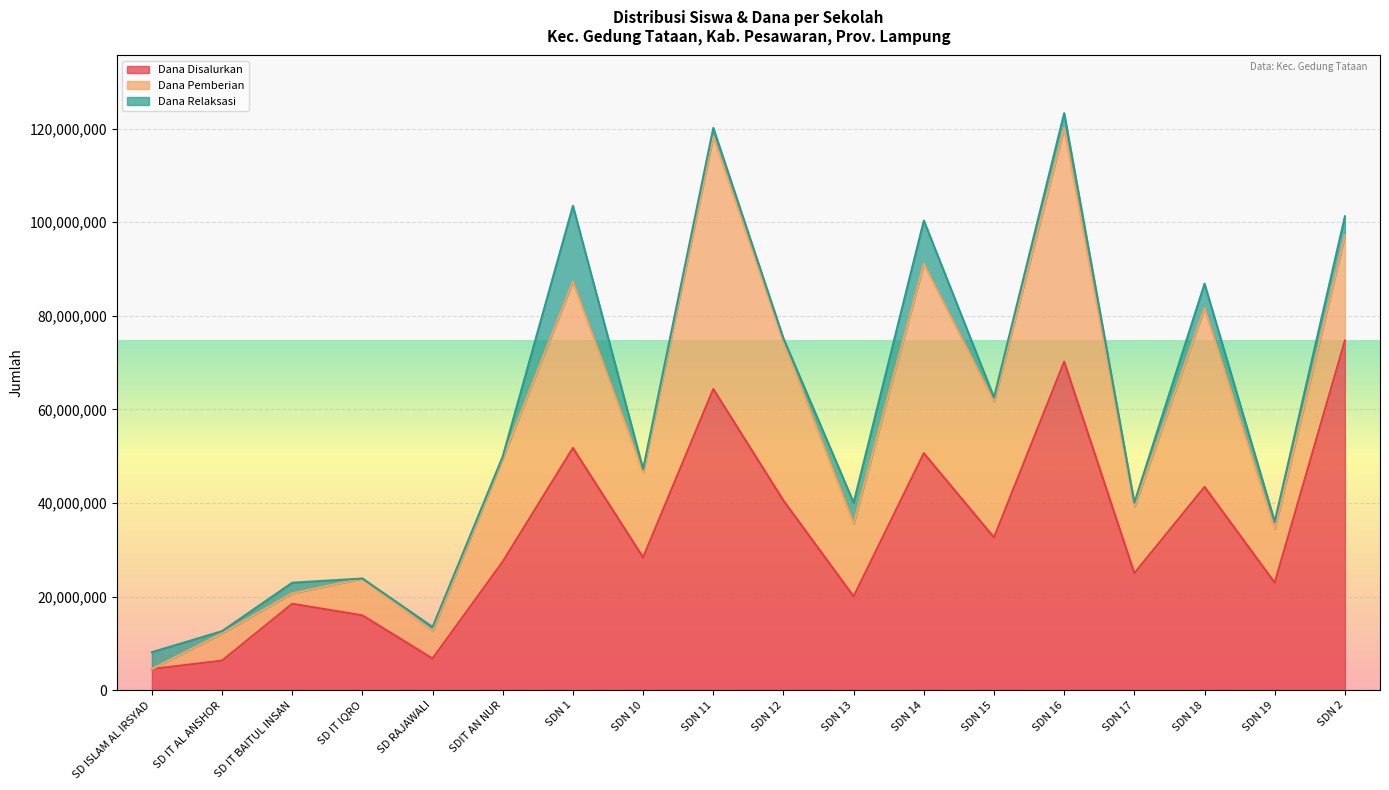

Between which two adjacent categories do Siswa Relaksasi and Siswa Pemberian first intersect?

SD ISLAM AL IRSYAD and SD IT AL ANSHOR